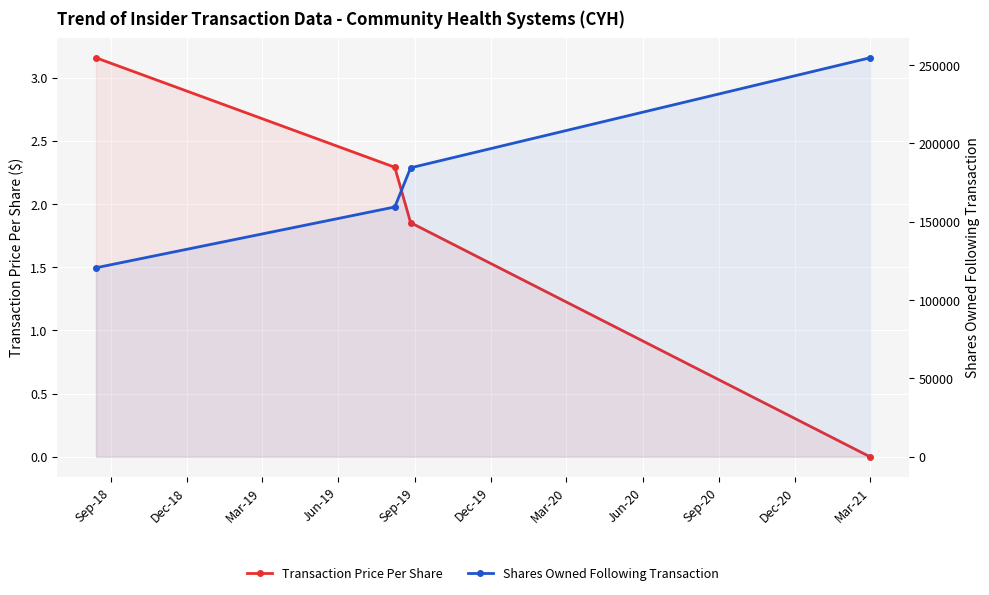

At Sep-18, list the series in order from largest to smallest.

Shares Owned Following Transaction, Transaction Price Per Share